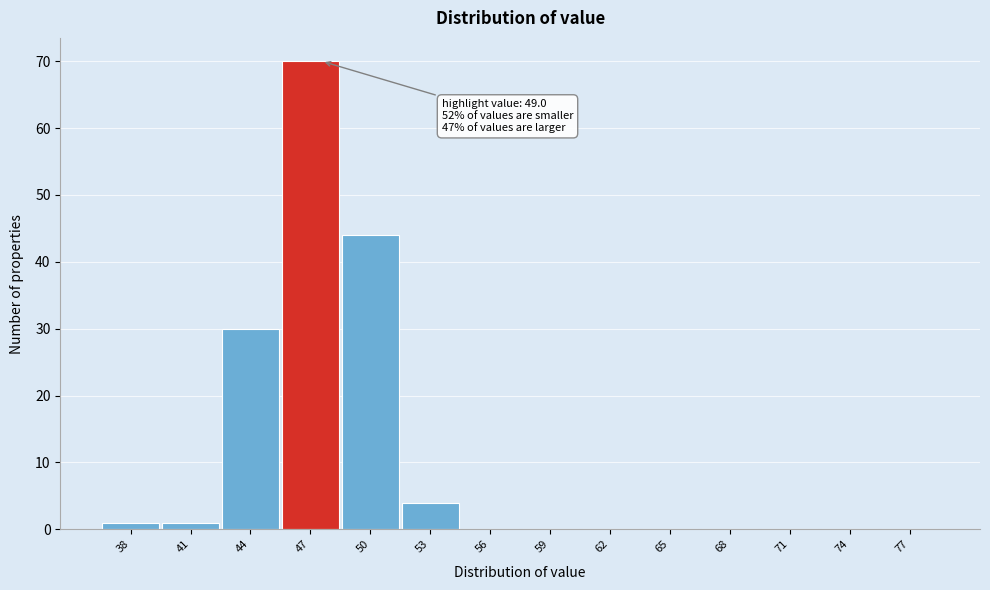

Reading left to right, transcribe all the data shown in this chart.

38=1	41=1	44=30	47=70	50=44	53=4	56=0	59=0	62=0	65=0	68=0	71=0	74=0	77=0